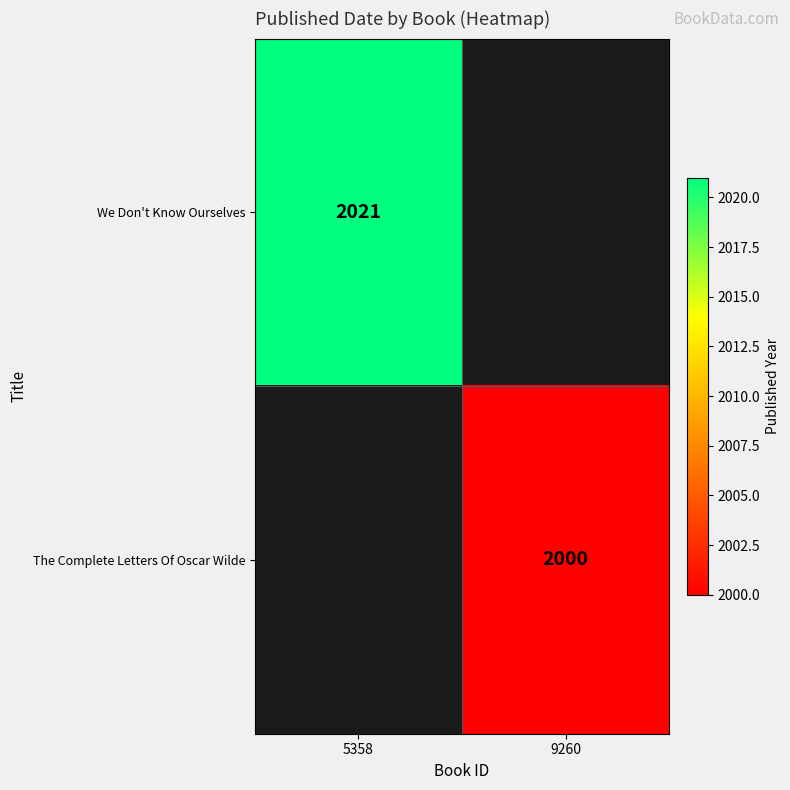

What is the greatest value displayed?

2021.0